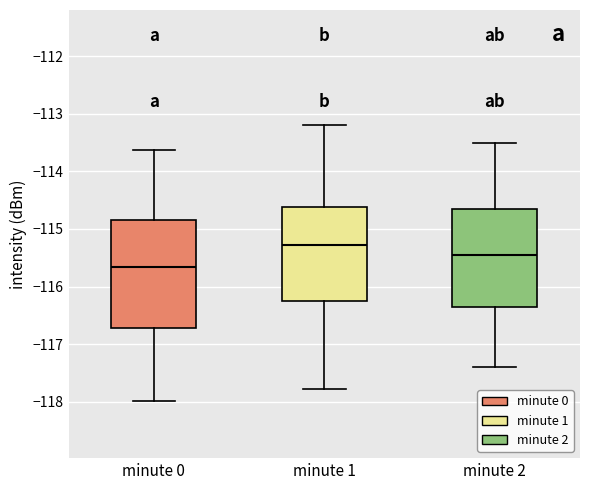

Which box's median line is the highest?

minute 1